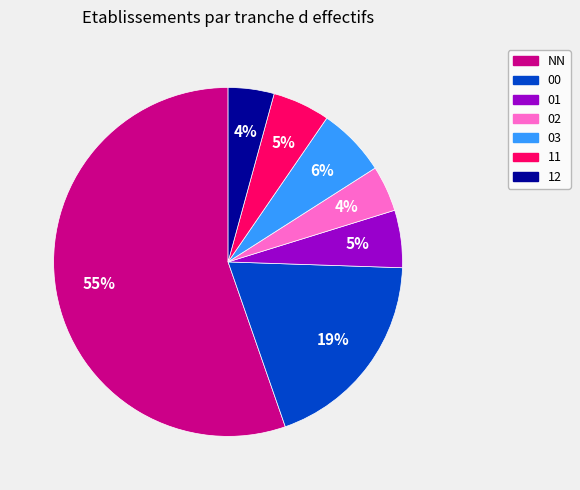

To the nearest percent, what percentage of the pie is 00?

19%